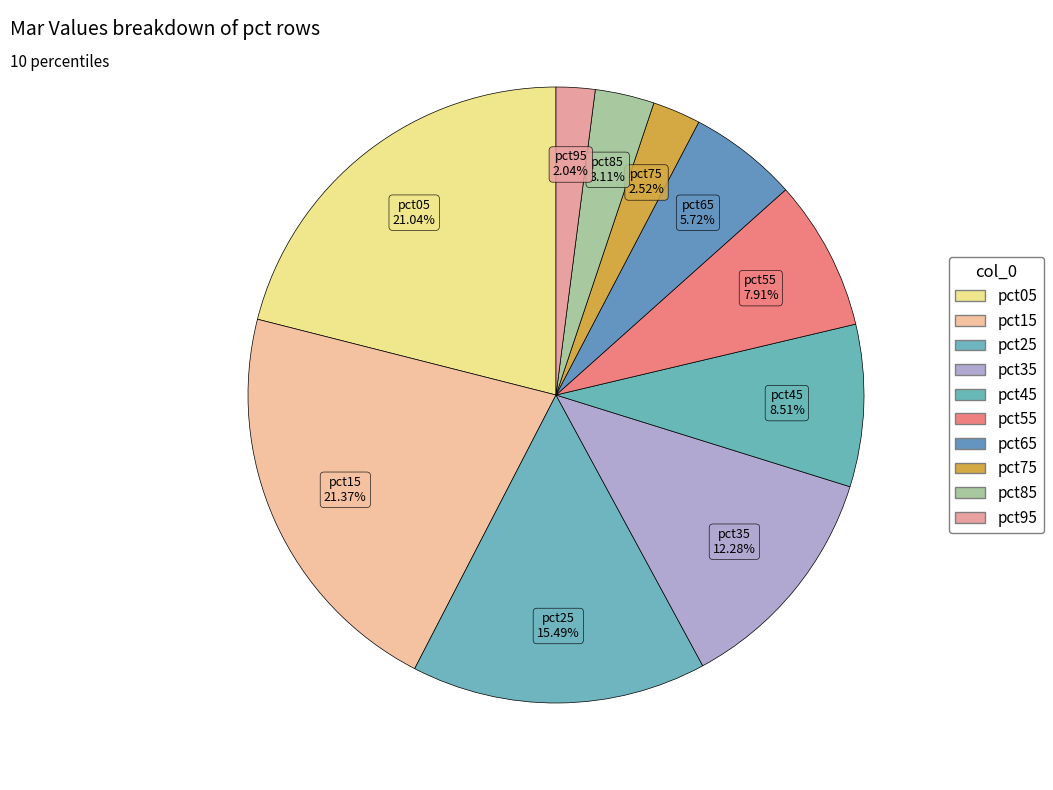

Count the number of slices in the pie.

10